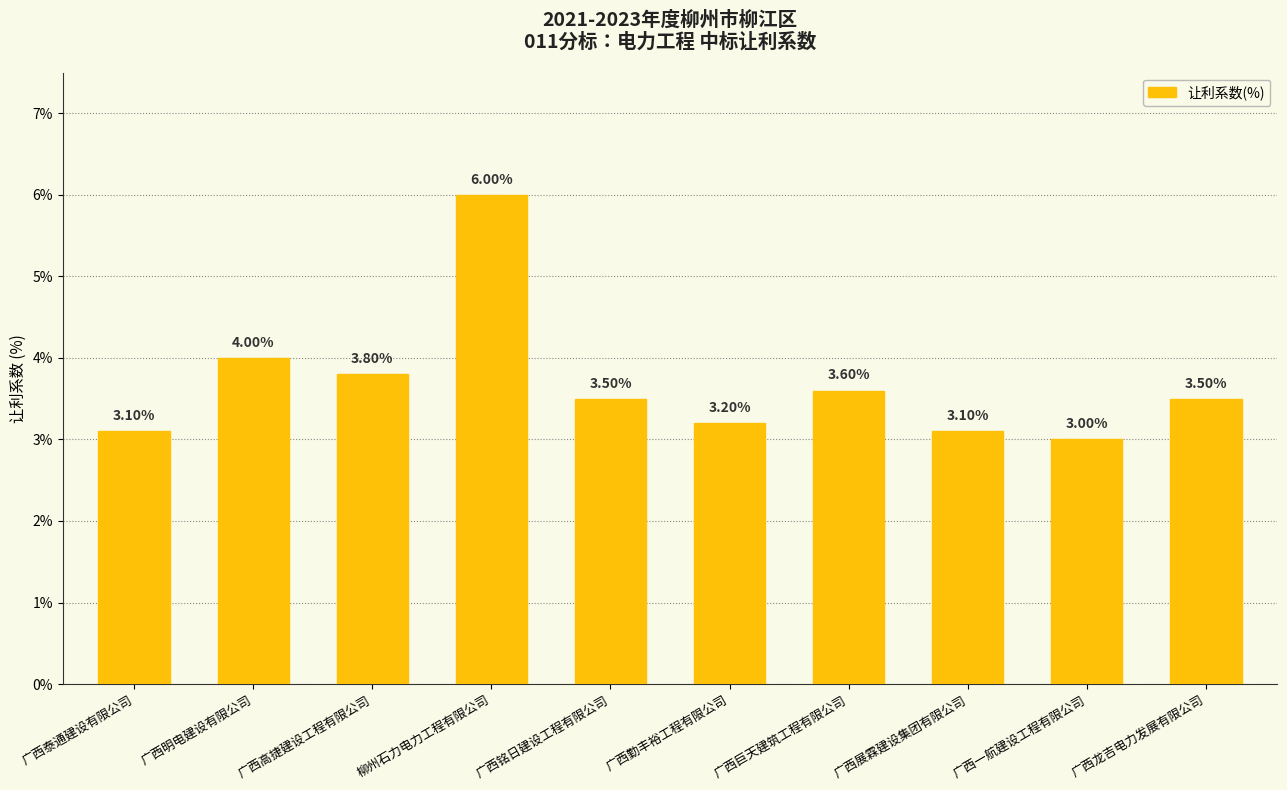

Reading left to right, list all the values displayed in this chart.

广西泰通建设有限公司=3.1	广西明电建设有限公司=4.0	广西高捷建设工程有限公司=3.8	柳州石力电力工程有限公司=6.0	广西铭日建设工程有限公司=3.5	广西勤丰裕工程有限公司=3.2	广西巨天建筑工程有限公司=3.6	广西展霖建设集团有限公司=3.1	广西一航建设工程有限公司=3.0	广西龙吉电力发展有限公司=3.5